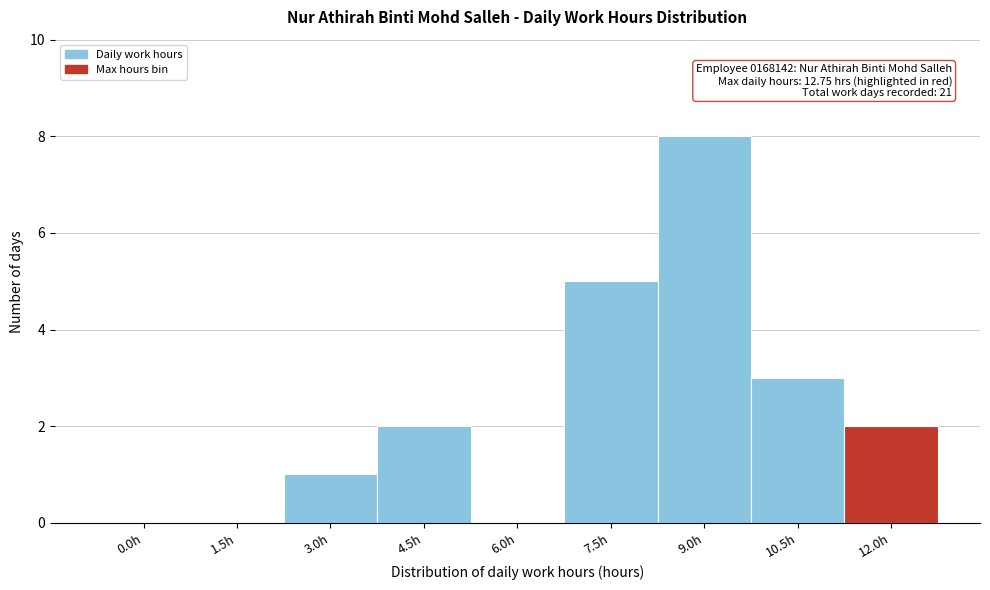

Reading left to right, what are all the values shown in this chart?

0.0h=0	1.5h=0	3.0h=1	4.5h=2	6.0h=0	7.5h=5	9.0h=8	10.5h=3	12.0h=2